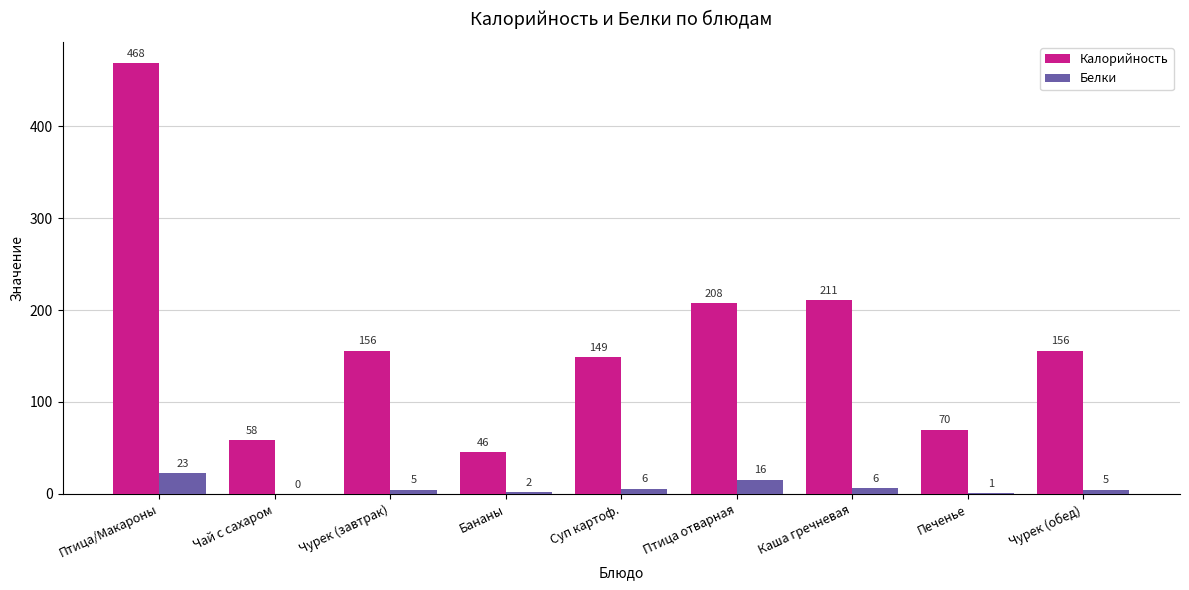

Which series changed the most between Птица отварная and Печенье?

Калорийность